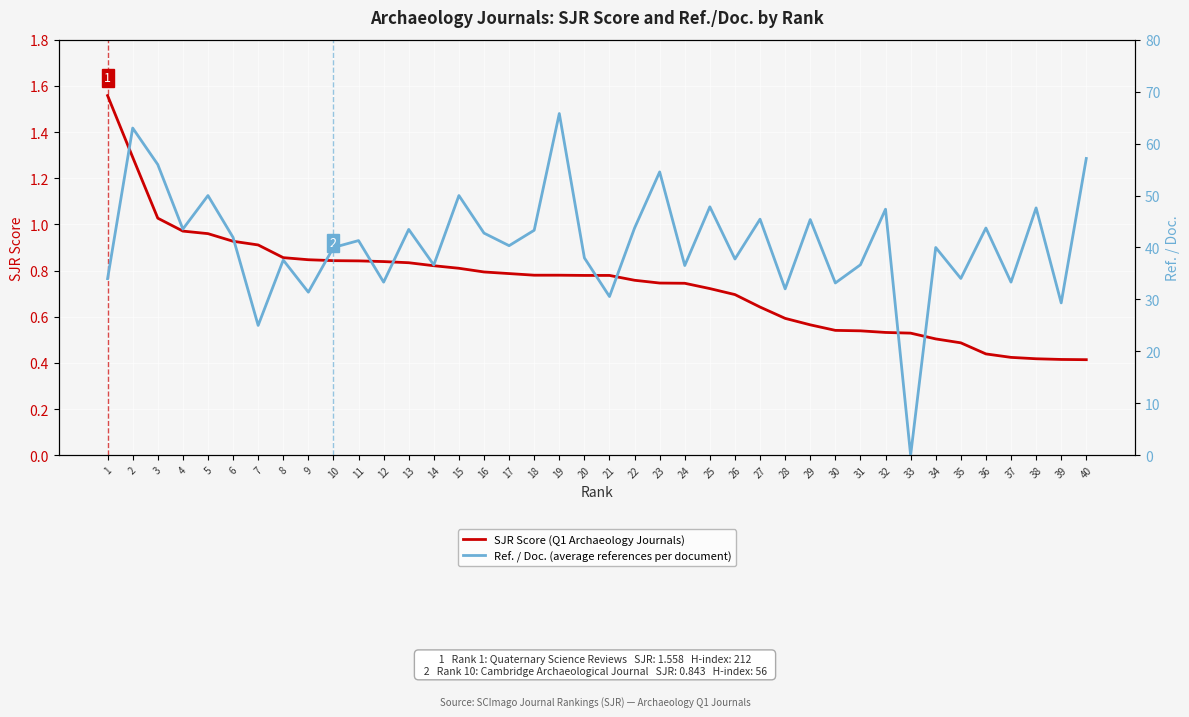

What is the value of the Ref. / Doc. (average references per document) point at the 28th from the left?

32.0